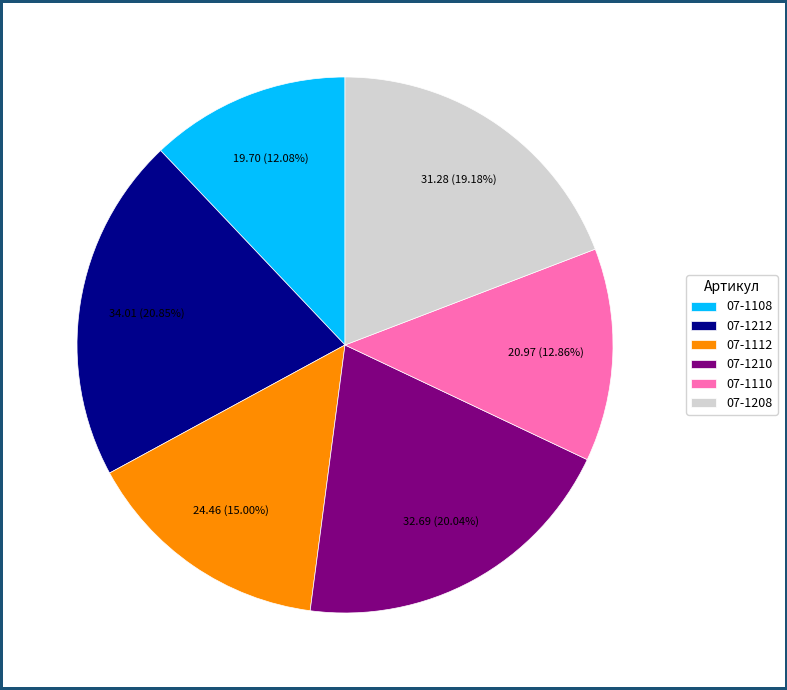

To the nearest percent, what portion does 07-1210 represent?

20%